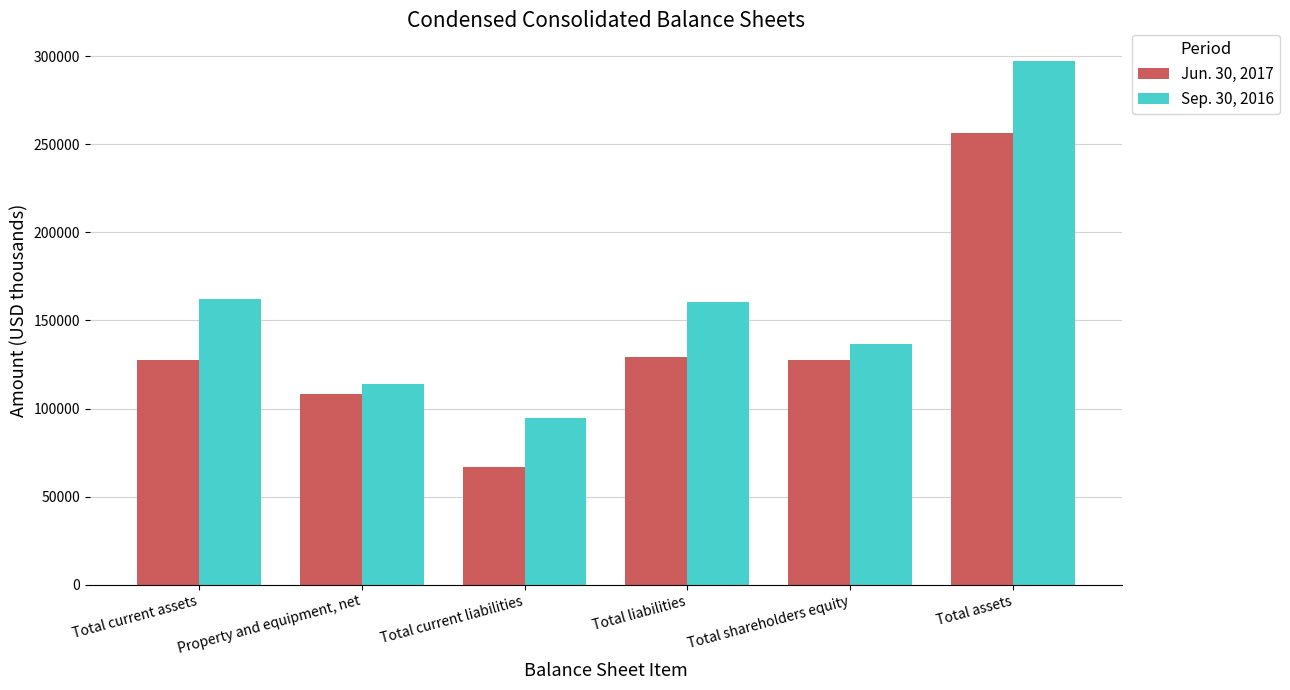

What is the label of the 2nd bar from the right?

Total shareholders equity